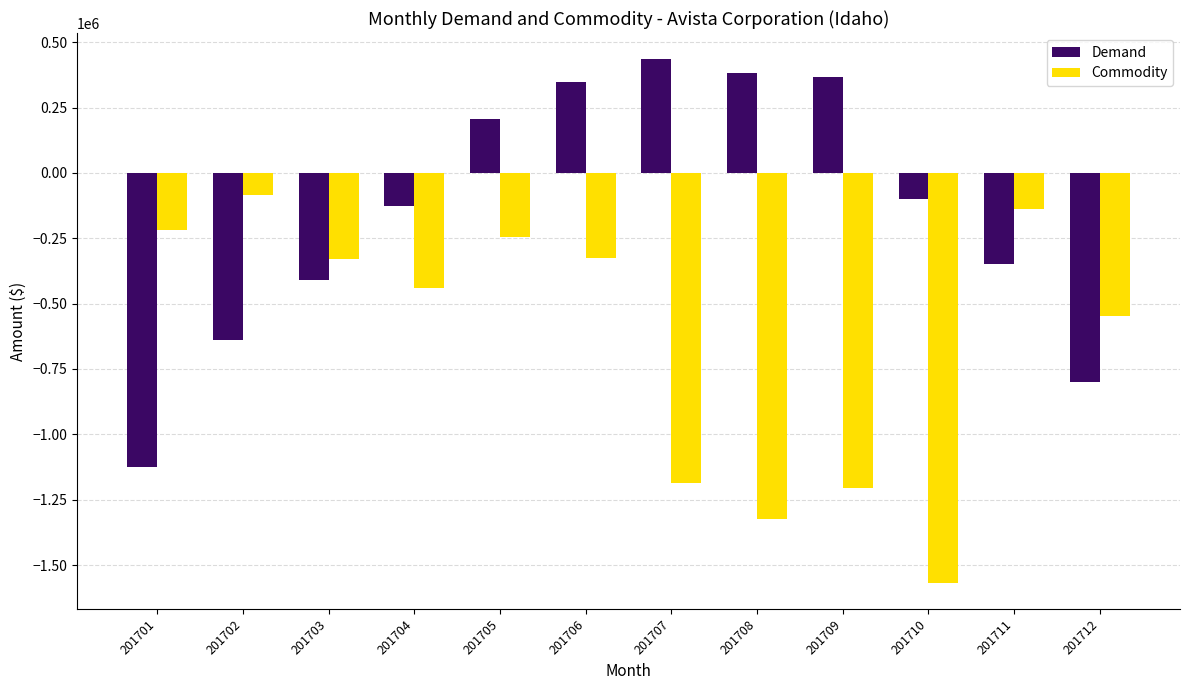

What is the approximate value of Commodity at 201712?

-548636.1